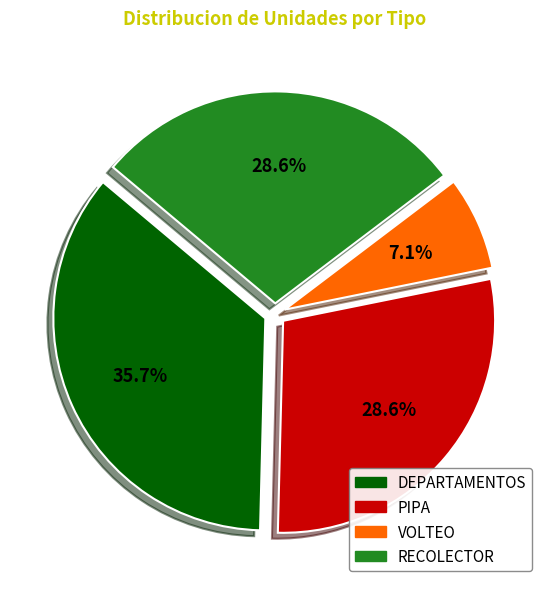

To the nearest percent, what portion does RECOLECTOR represent?

29%